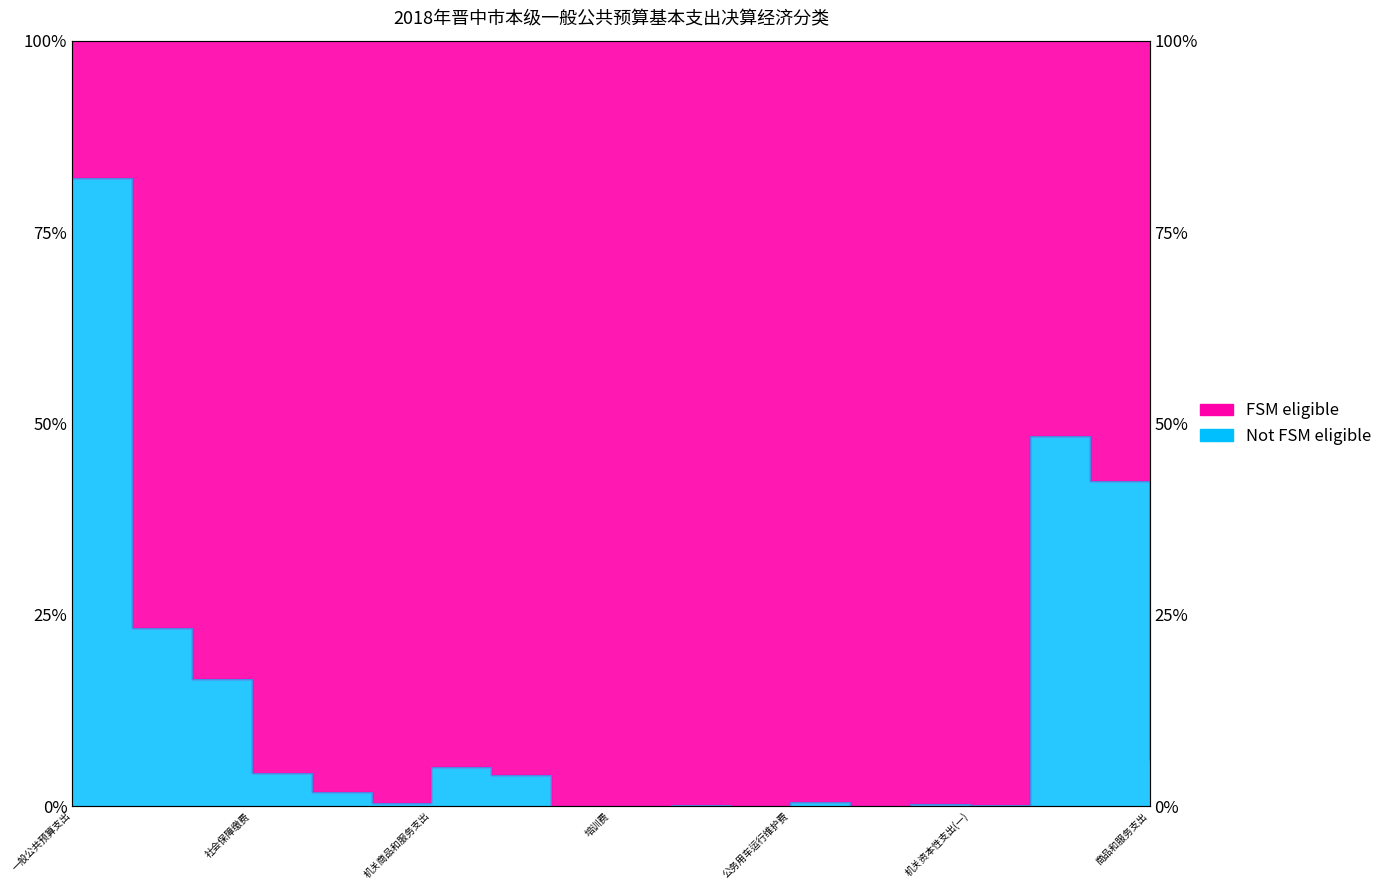

Where is the first local minimum?

其他工资福利支出